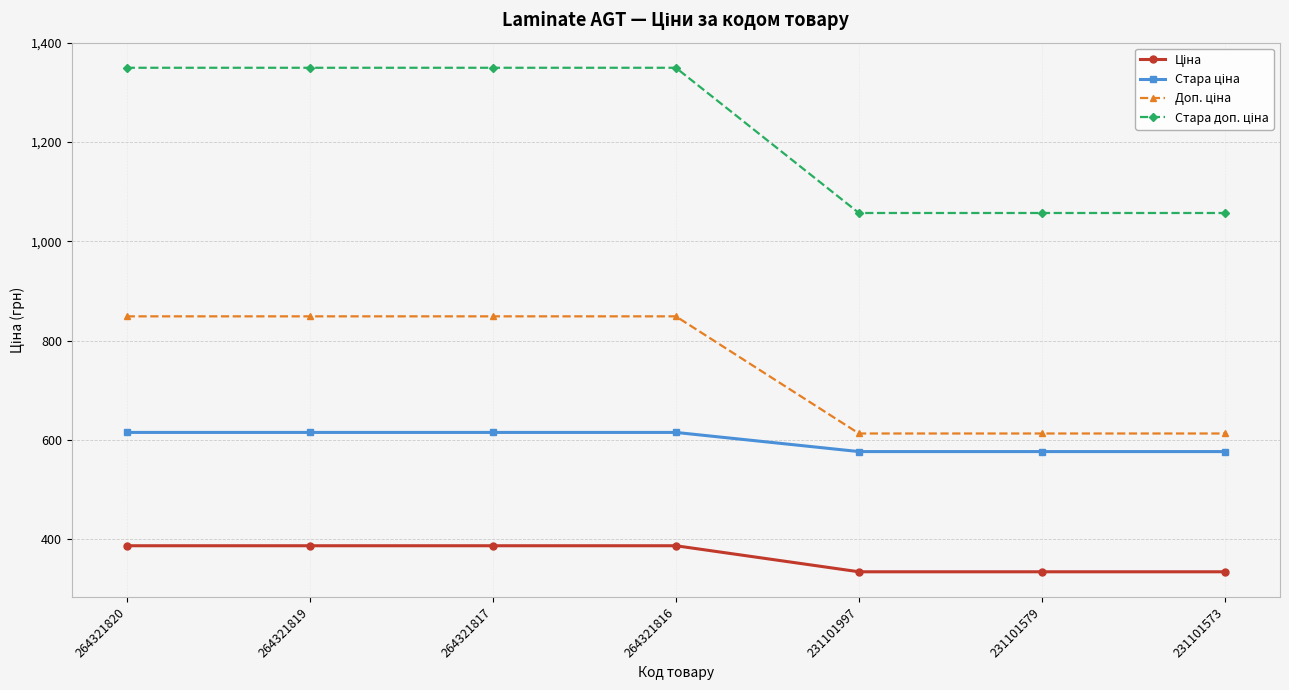

What is the maximum value shown in the chart?

1349.8